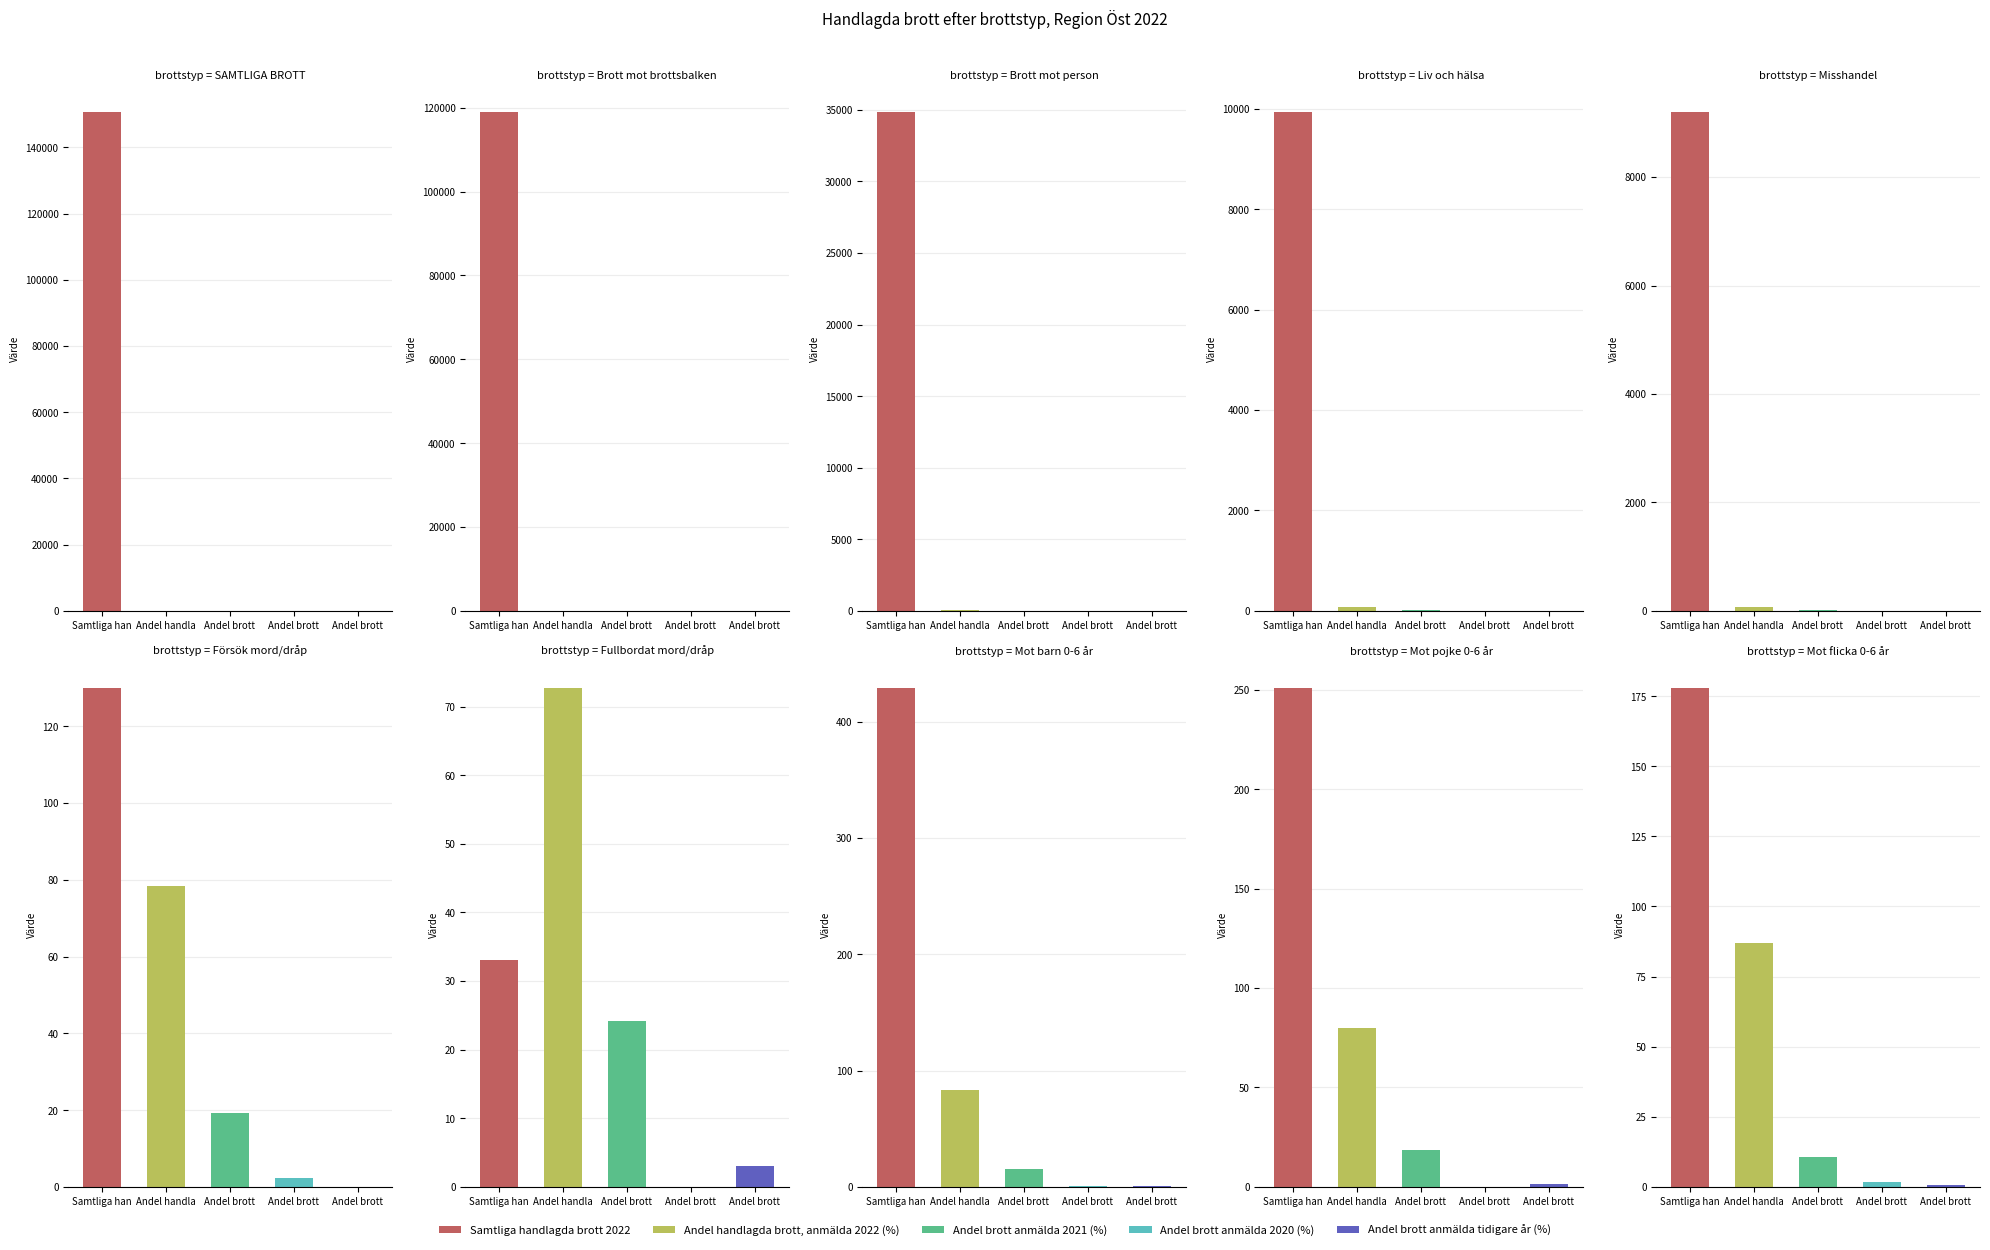

Reading left to right, transcribe all the data shown in this chart.

Samtliga handlagda brott 2022: 150714.0	119030.0	34857.0	9937.0	9202.0	130.0	33.0	429.0	251.0	178.0
Andel handlagda brott, anmälda 2022 (%): 82.9	86.4	79.0	76.9	76.6	78.5	72.7	83.0	80.1	87.1
Andel brott anmälda 2021 (%): 12.8	10.5	17.8	20.3	20.6	19.2	24.2	15.4	18.7	10.7
Andel brott anmälda 2020 (%): 3.1	2.3	2.6	2.2	2.2	2.3	0.0	0.7	0.0	1.7
Andel brott anmälda tidigare år (%): 1.1	0.7	0.7	0.5	0.5	0.0	3.0	0.9	1.2	0.6